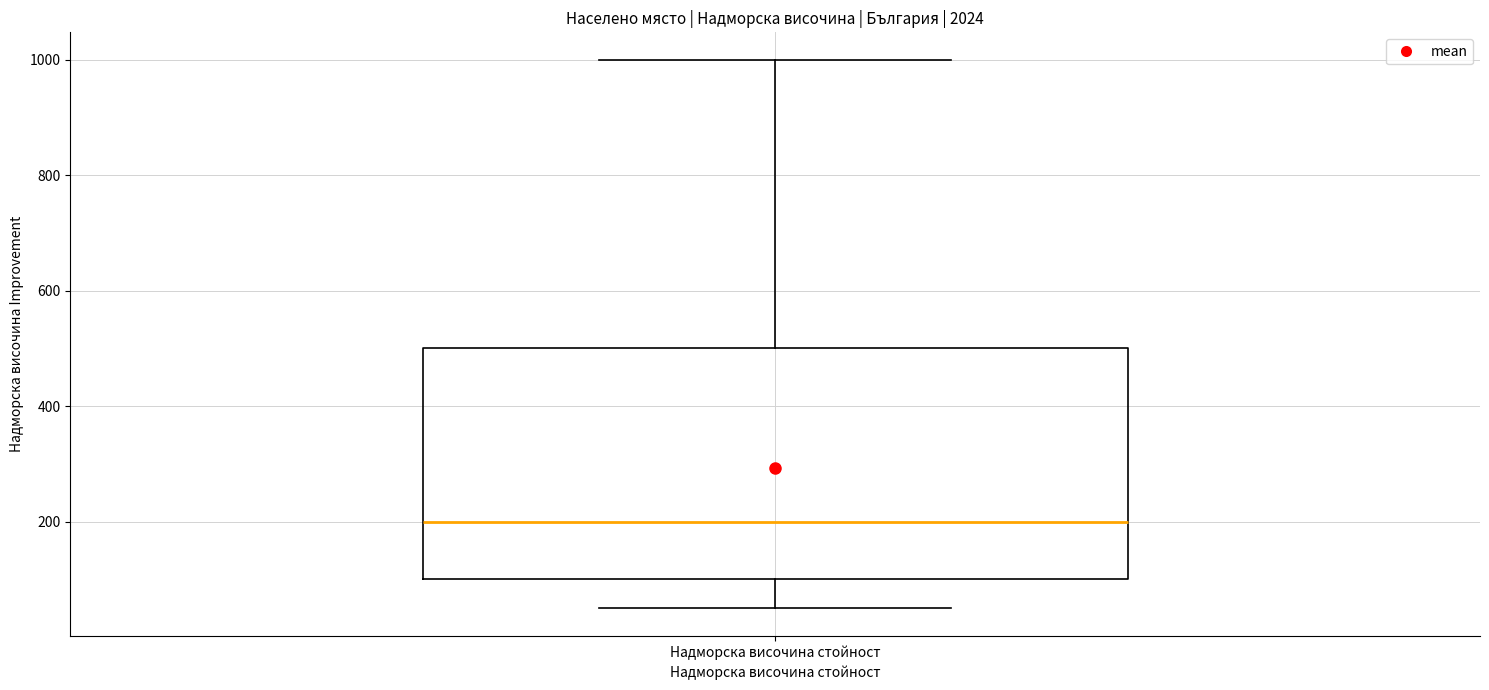

Read this box plot against the y-axis: the position of the median line, the range covered by the box, and the ends of both whiskers. The values are not printed on the chart, so give them approximately, as read against the axis.

median 200, box 100 to 500, whiskers 60 to 1000